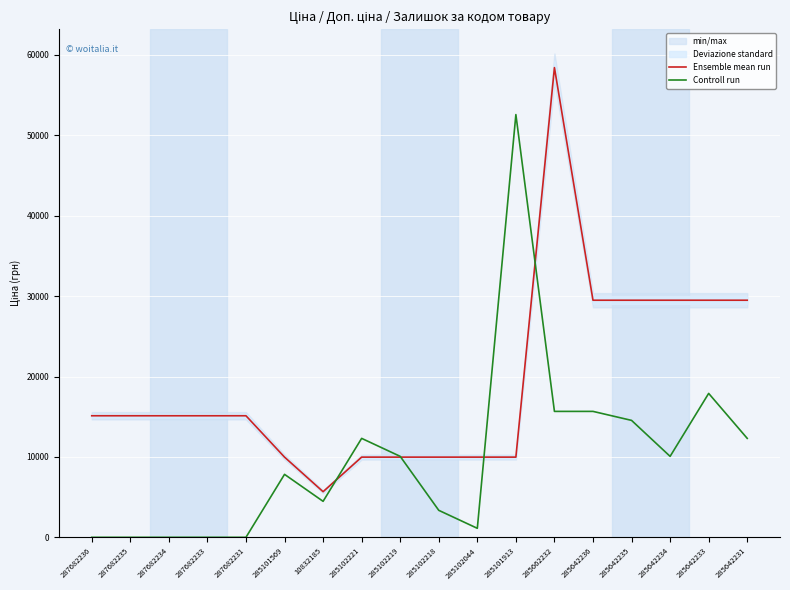

What is the difference between the maximum and minimum values in the Controll run series?

52583.9